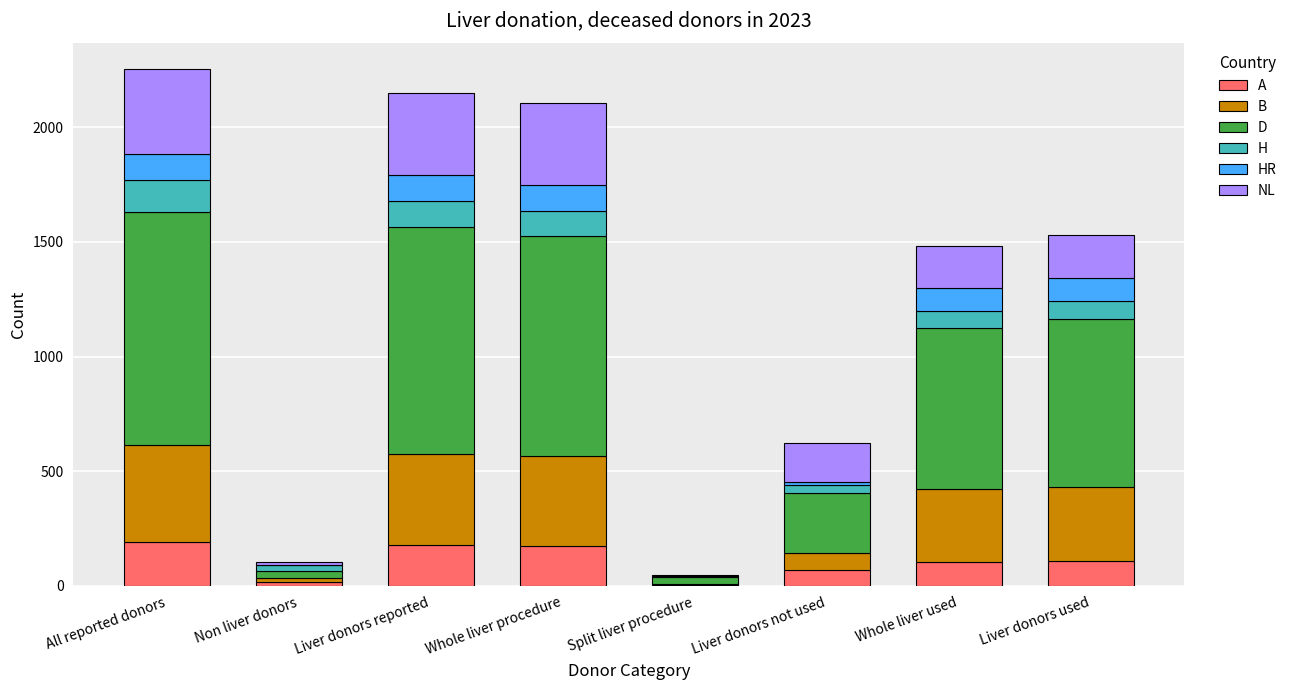

What is the total value across all series at Whole liver used?

1482